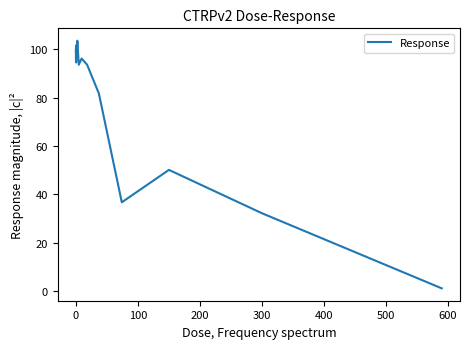

What is the greatest value displayed?

103.5